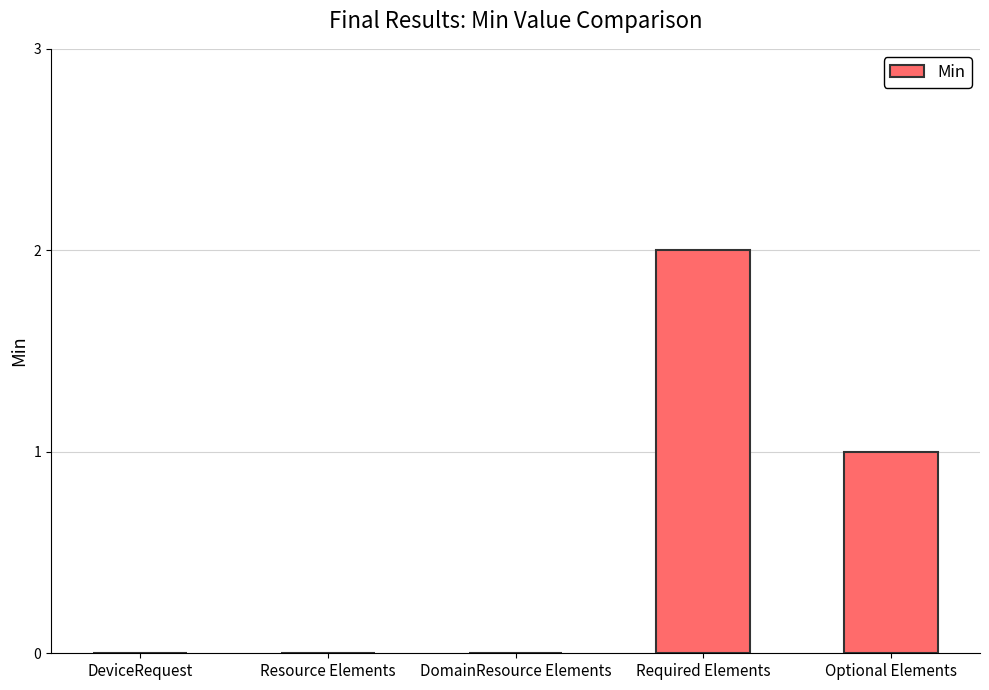

What is the change in value from DeviceRequest to Optional Elements?

+1